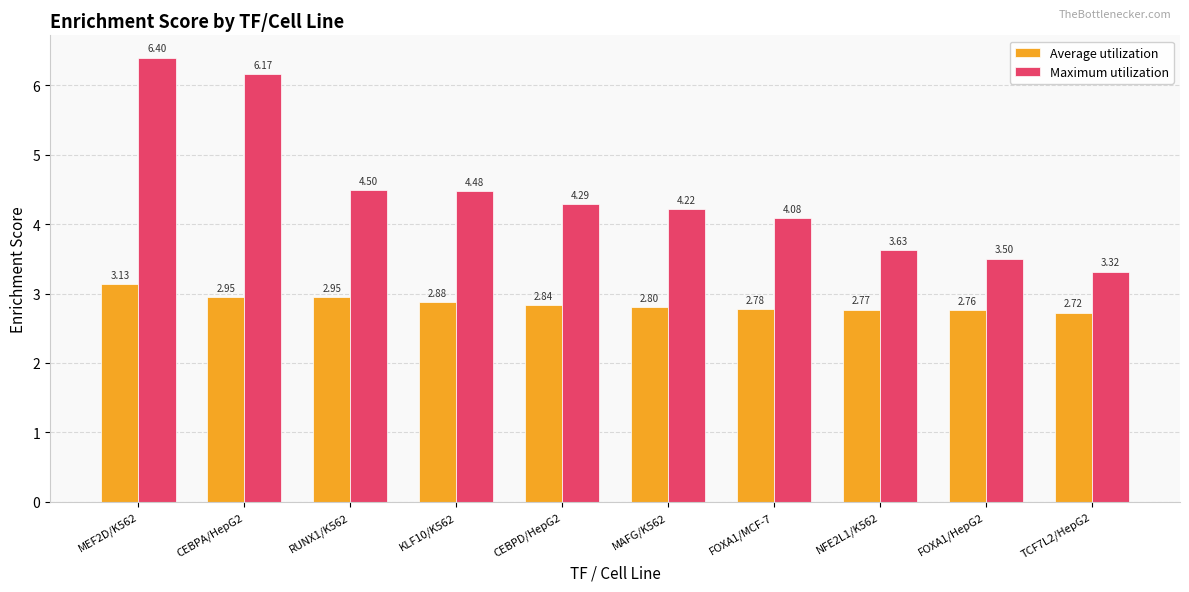

What is the sum of all Maximum utilization values?

44.6